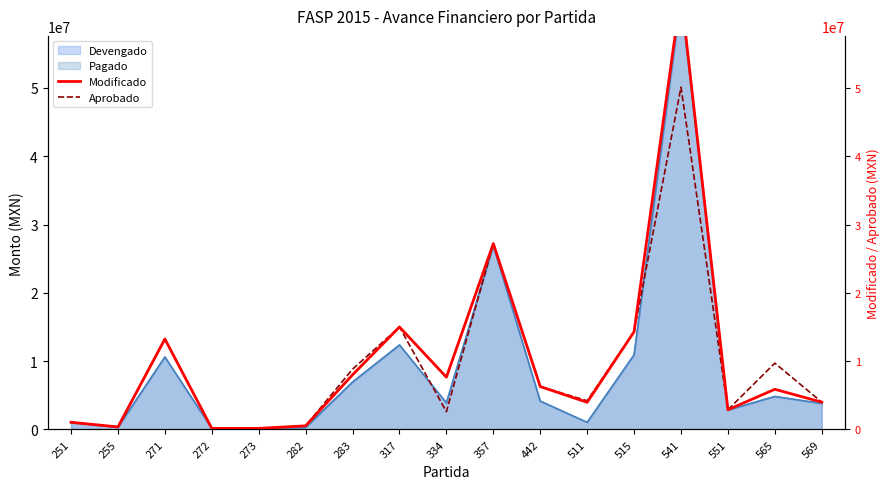

At which label is Aprobado closest to 25129672?

357